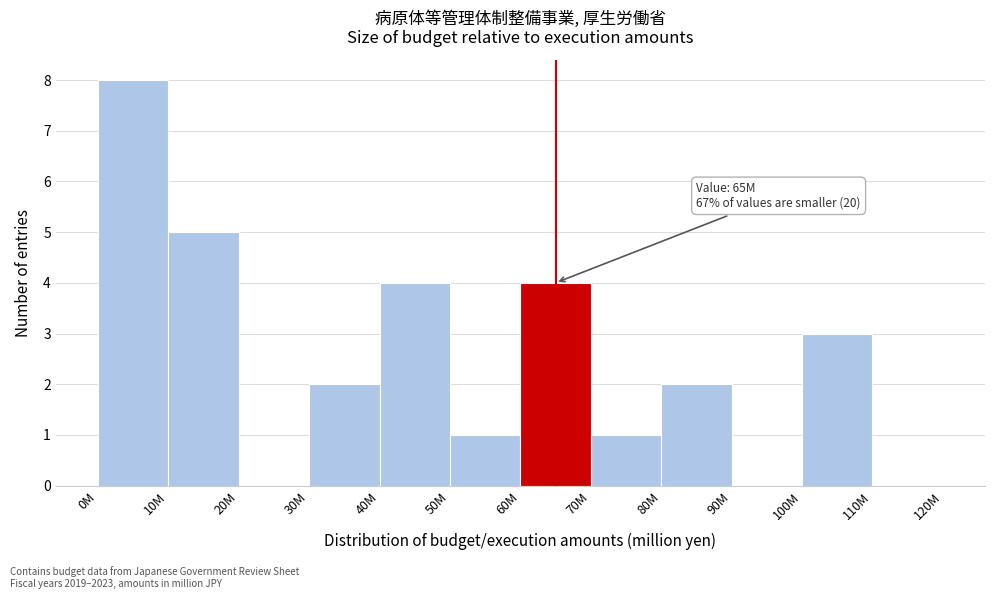

Reading left to right, extract all data points from this chart.

0M=8	10M=5	20M=0	30M=2	40M=4	50M=1	60M=4	70M=1	80M=2	90M=0	100M=3	110M=0